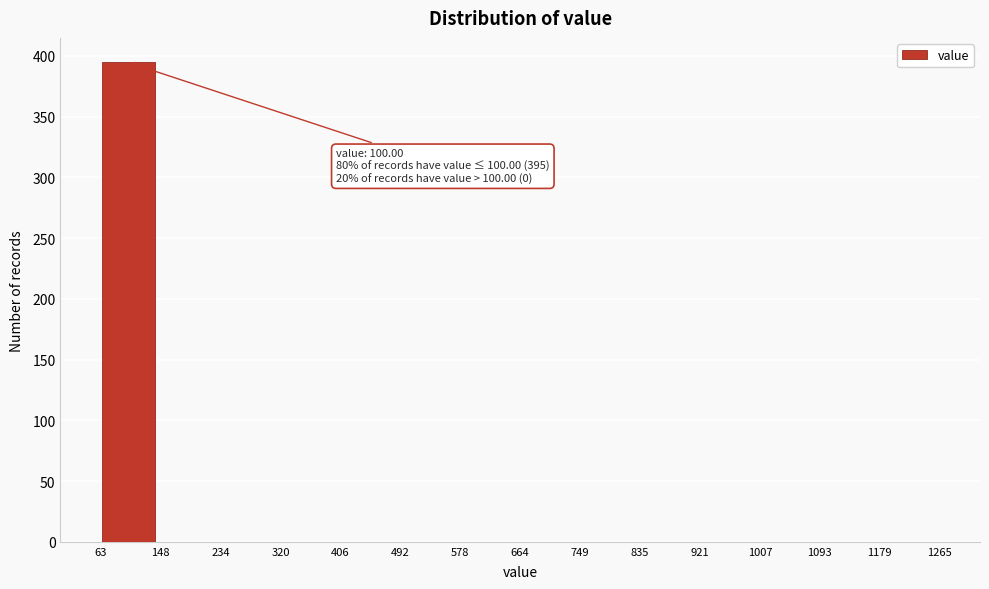

Over which range of the x-axis is the bar tallest?

60 to 140